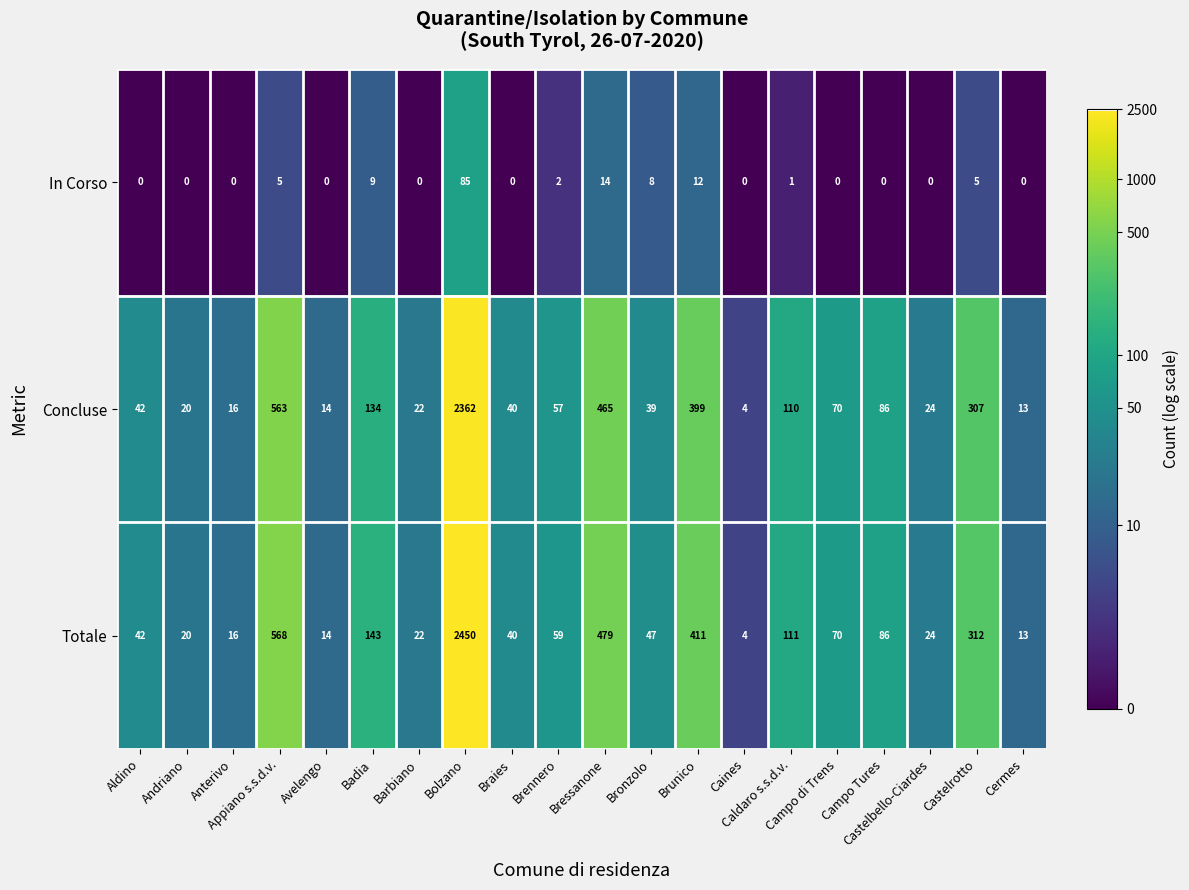

What is the difference between the second highest and minimum values in the In Corso series?

14